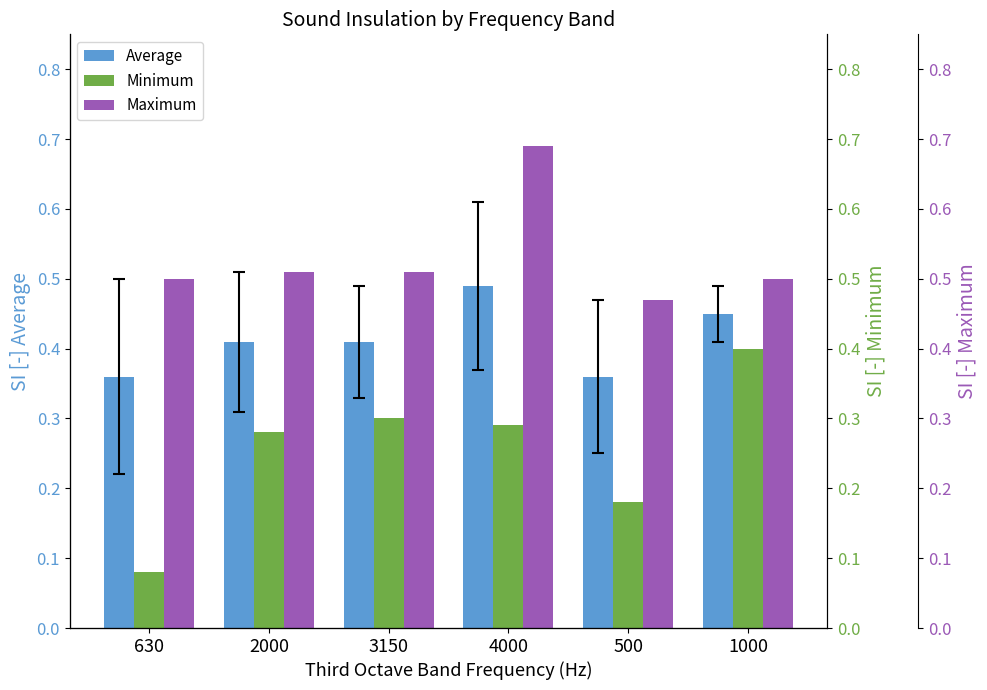

List the series in order of their peak value, highest first.

Maximum, Average, Minimum